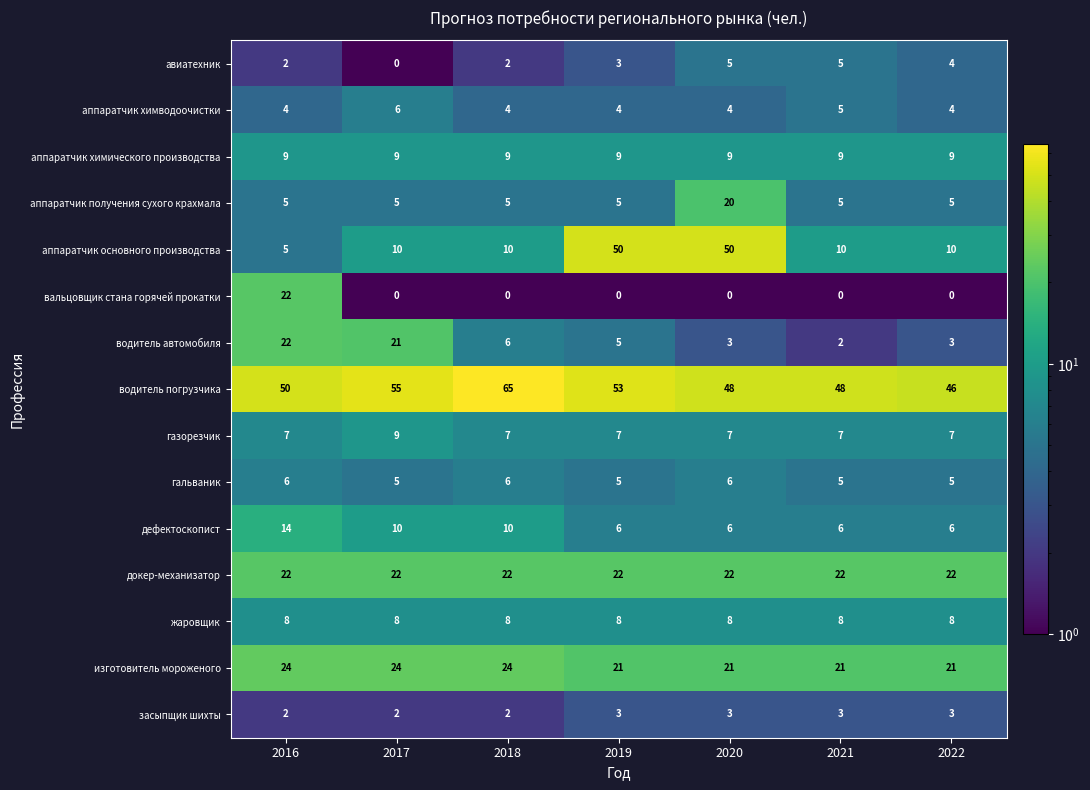

Read the жаровщик value at 2016.

8